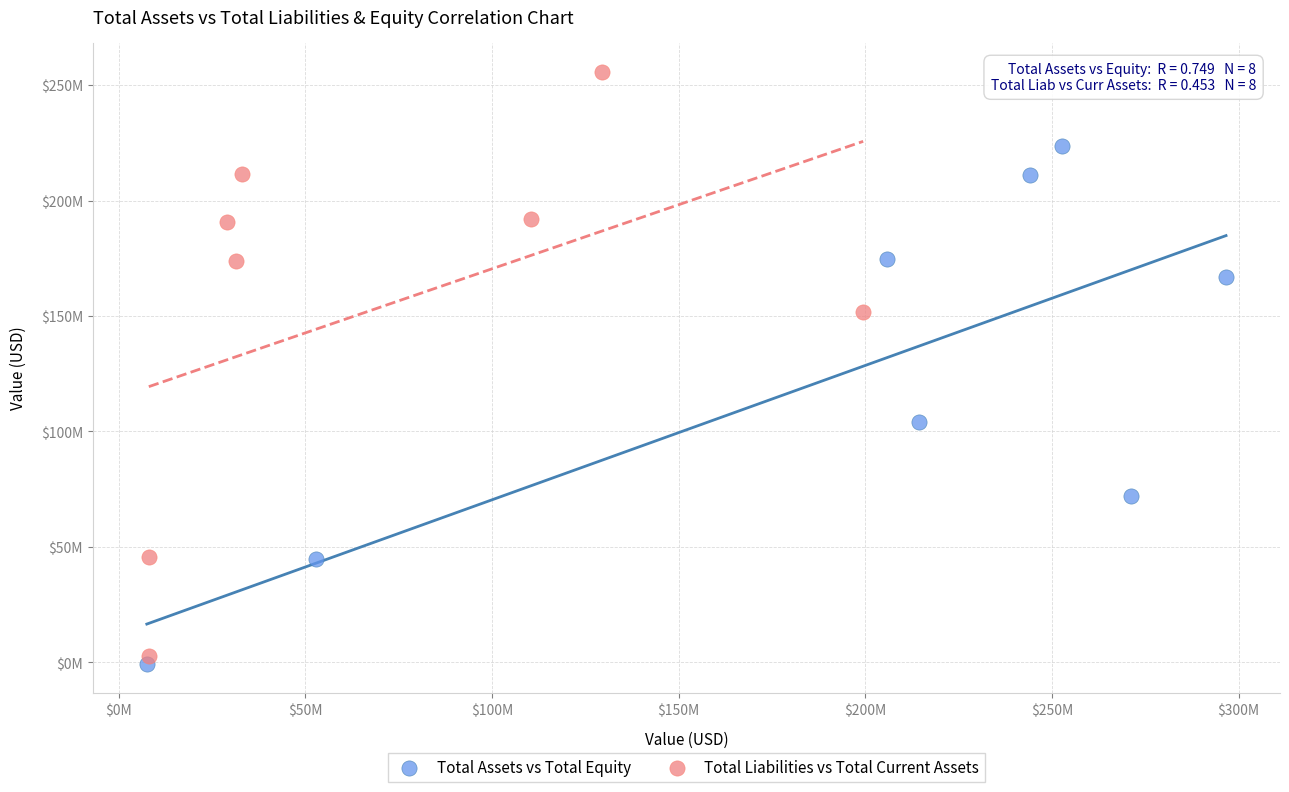

Which series has the largest Y range (max minus min)?

Total Liabilities vs Total Current Assets